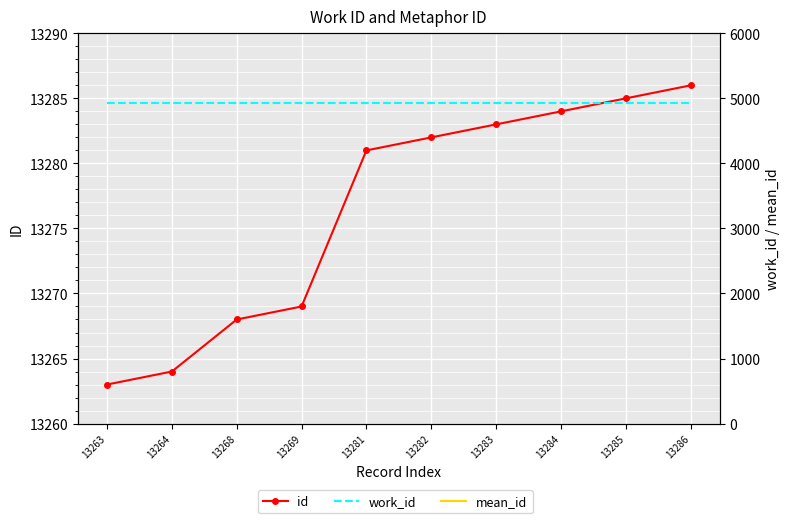

Rank the series by their maximum value, from lowest to highest.

work_id, mean_id, id